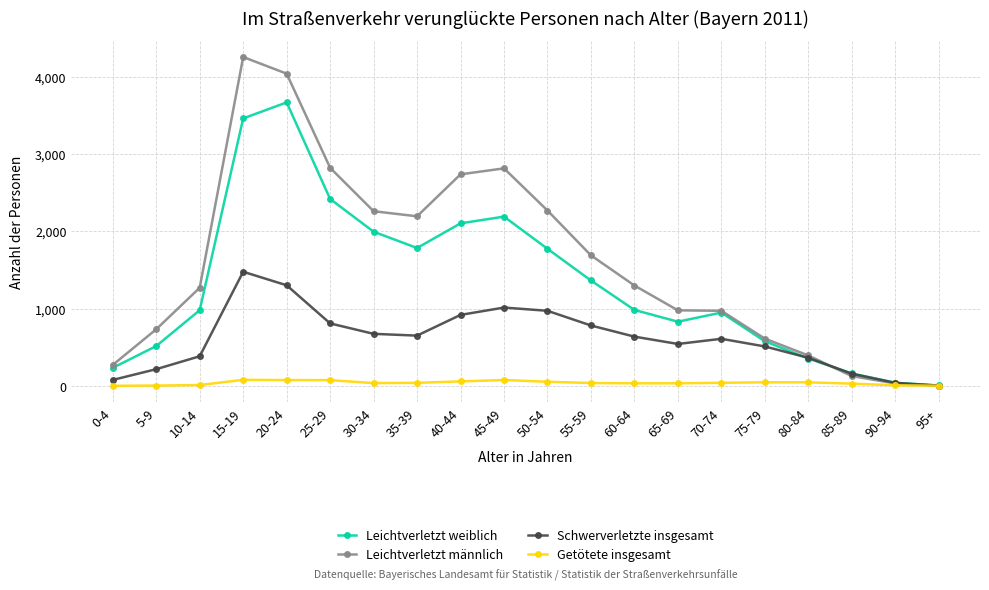

What is the greatest value displayed?

4253